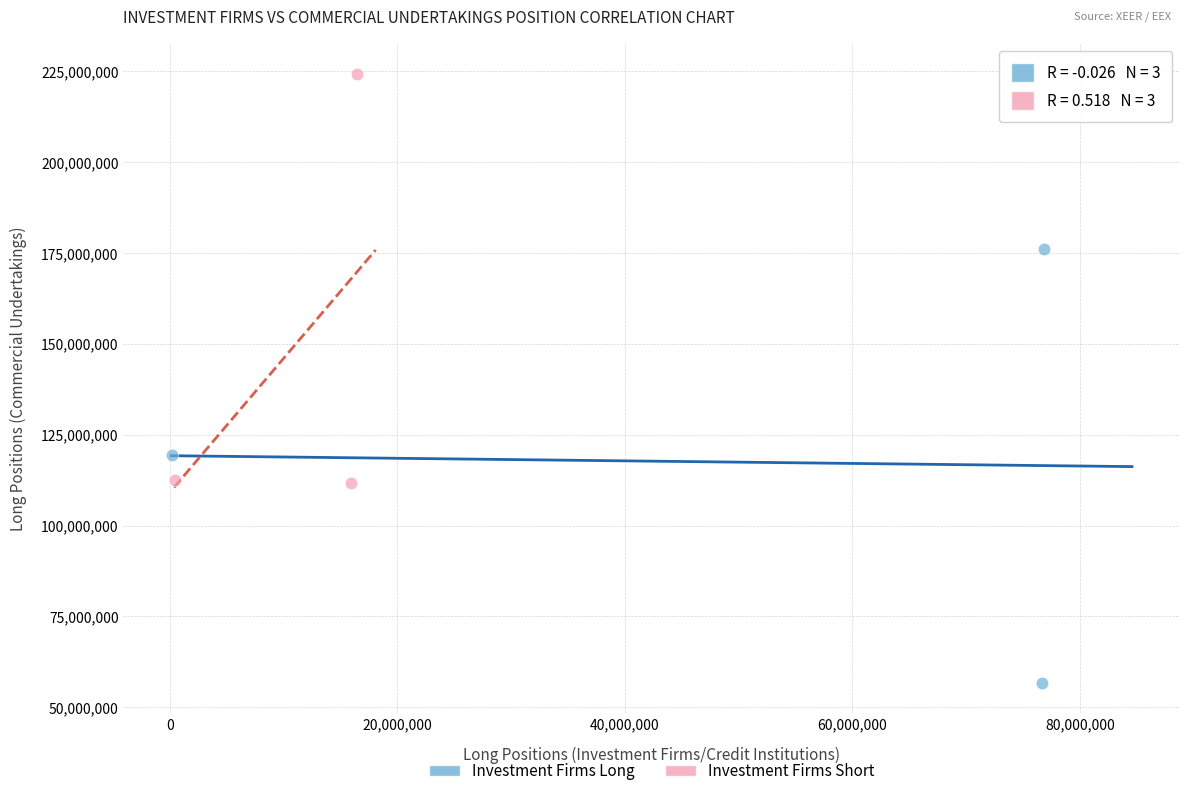

Which series has the widest spread of Y values?

Investment Firms Long